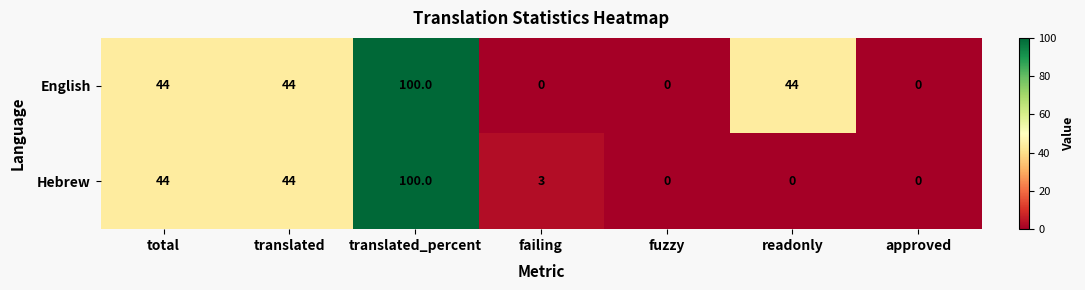

True or false: Hebrew has a value of 0 at readonly.

True